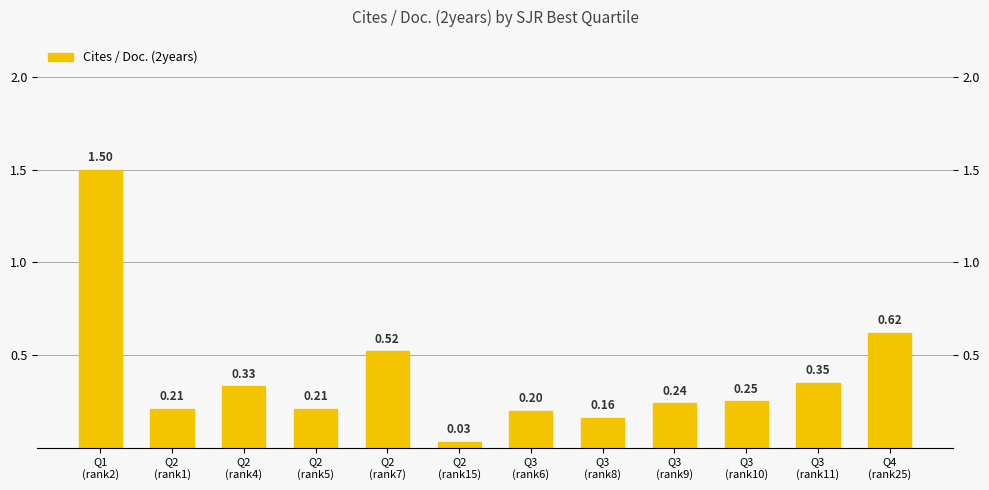

What is the average value?

0.4